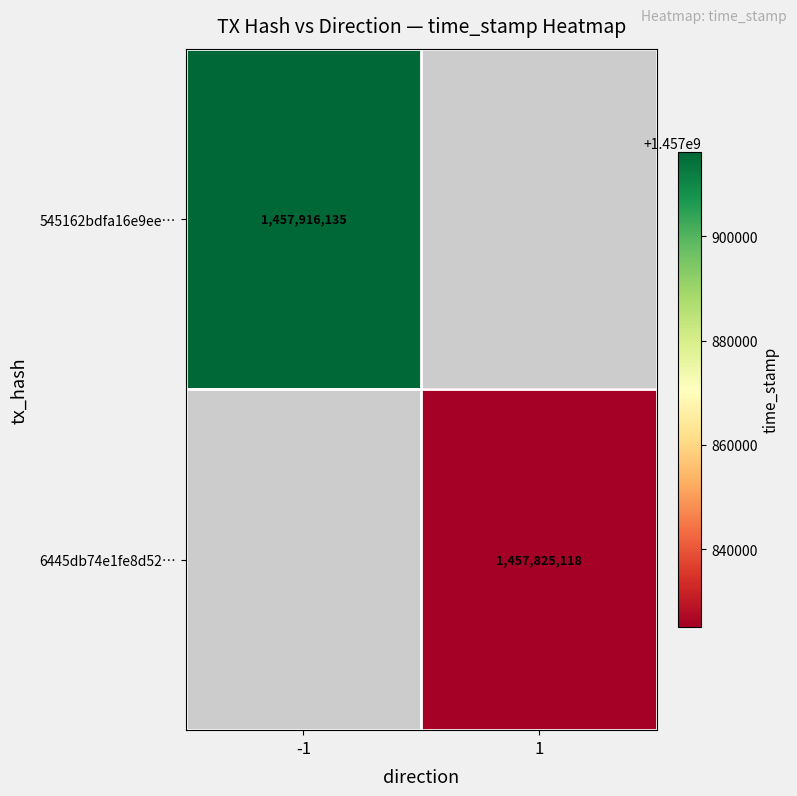

How many distinct data groups are displayed?

2